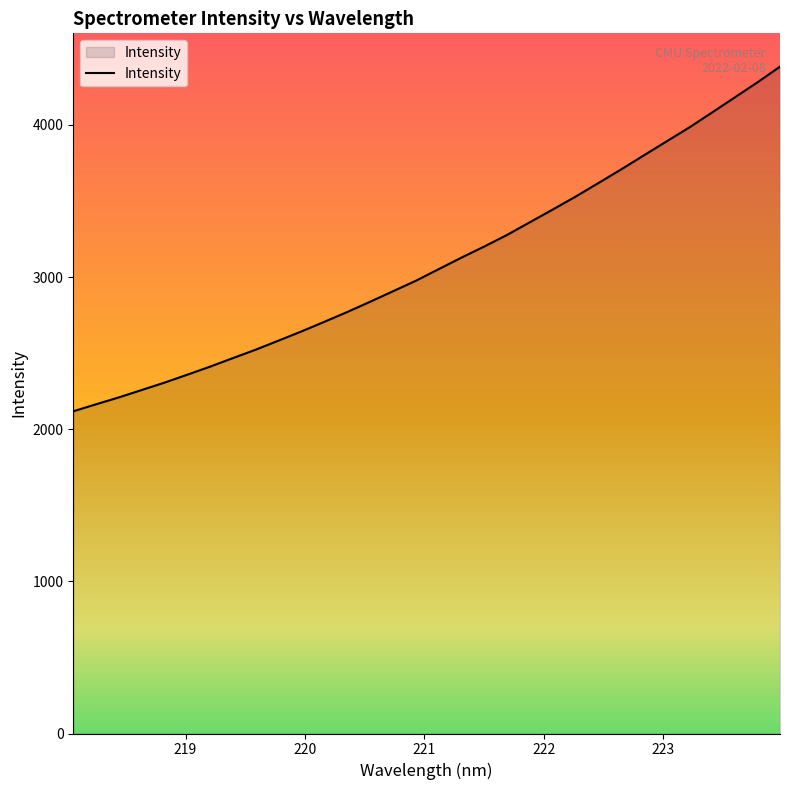

What is the difference between the maximum and minimum values?

2265.1